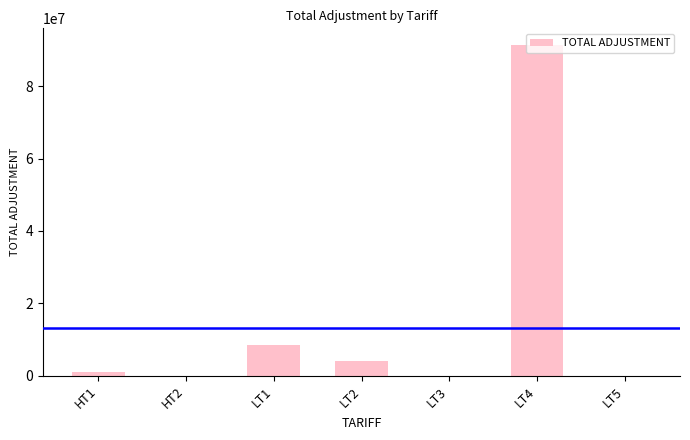

Is it true that the value at LT2 is 4033940.4?

True